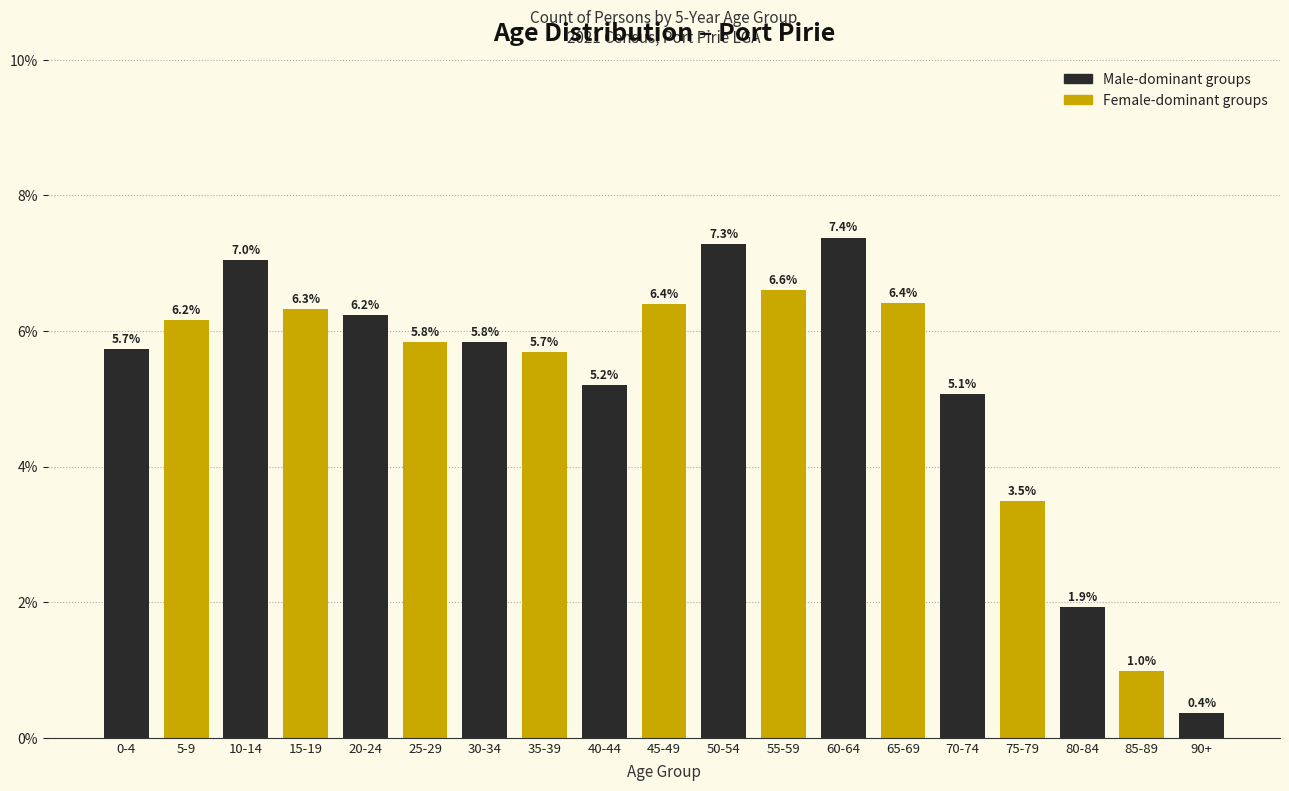

Reading right to left, what are all the values shown in this chart?

0.4	1.0	1.9	3.5	5.1	6.4	7.4	6.6	7.3	6.4	5.2	5.7	5.8	5.8	6.2	6.3	7.0	6.2	5.7